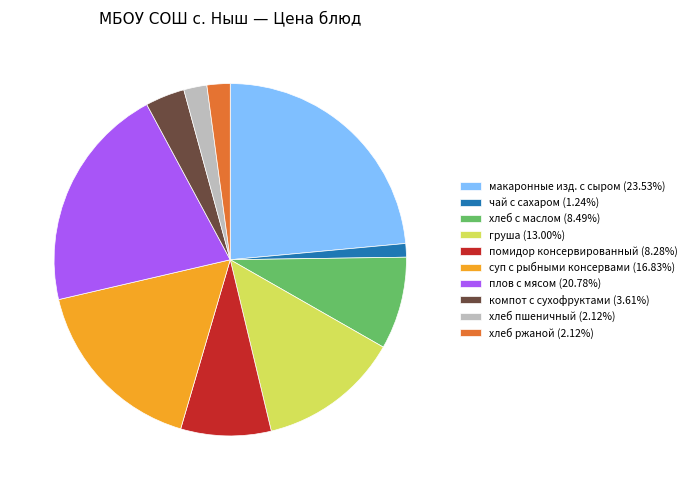

How many segments does this pie chart have?

10